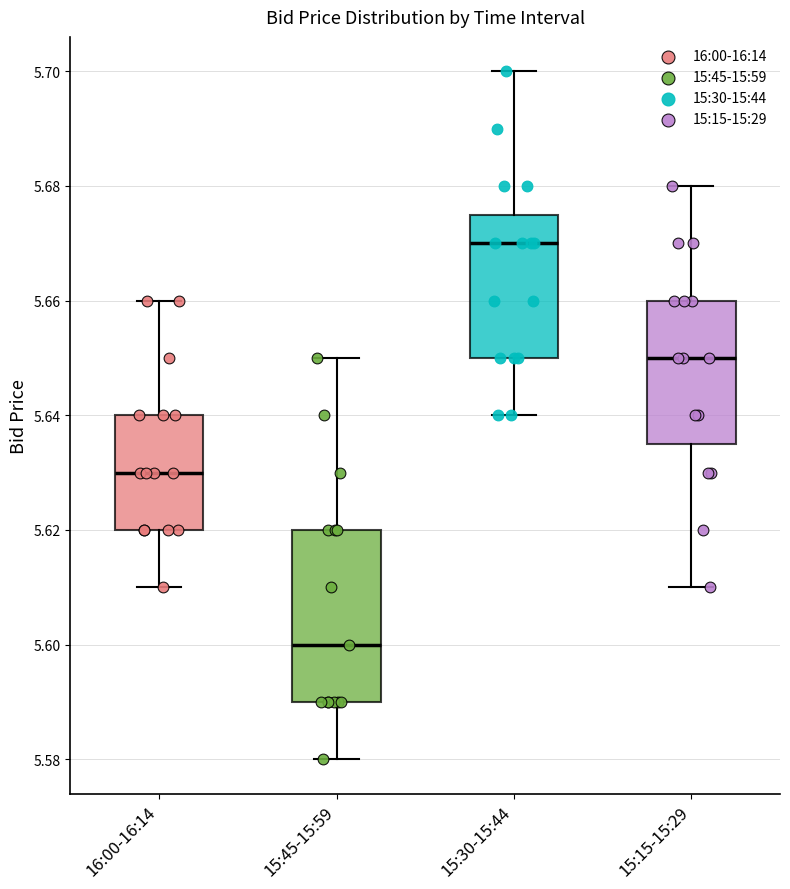

Where is the upper edge of the box for 15:45-15:59 on the y-axis? The values are not printed on the chart, so give them approximately, as read against the axis.

5.620